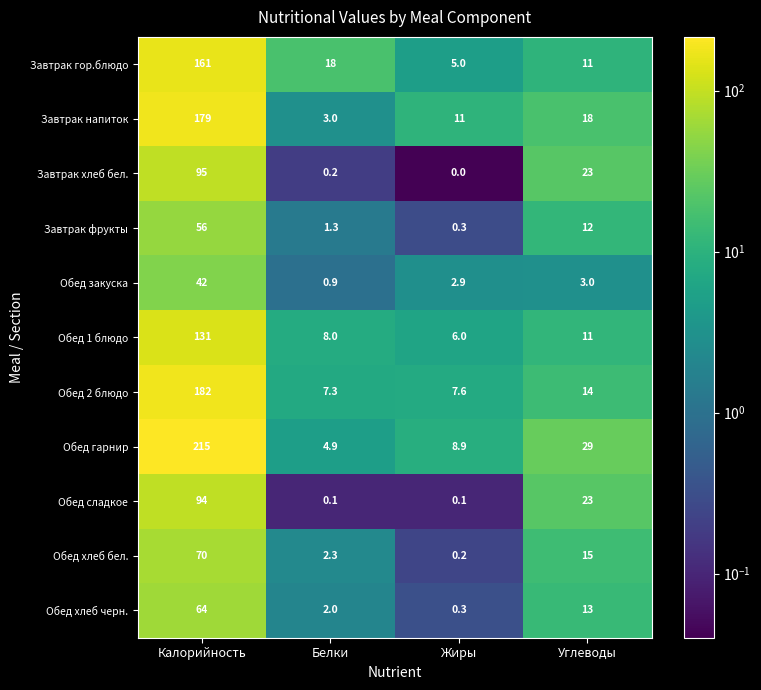

List the series in order of their peak value, highest first.

Обед гарнир, Обед 2 блюдо, Завтрак напиток, Завтрак гор.блюдо, Обед 1 блюдо, Завтрак хлеб бел., Обед сладкое, Обед хлеб бел., Обед хлеб черн., Завтрак фрукты, Обед закуска